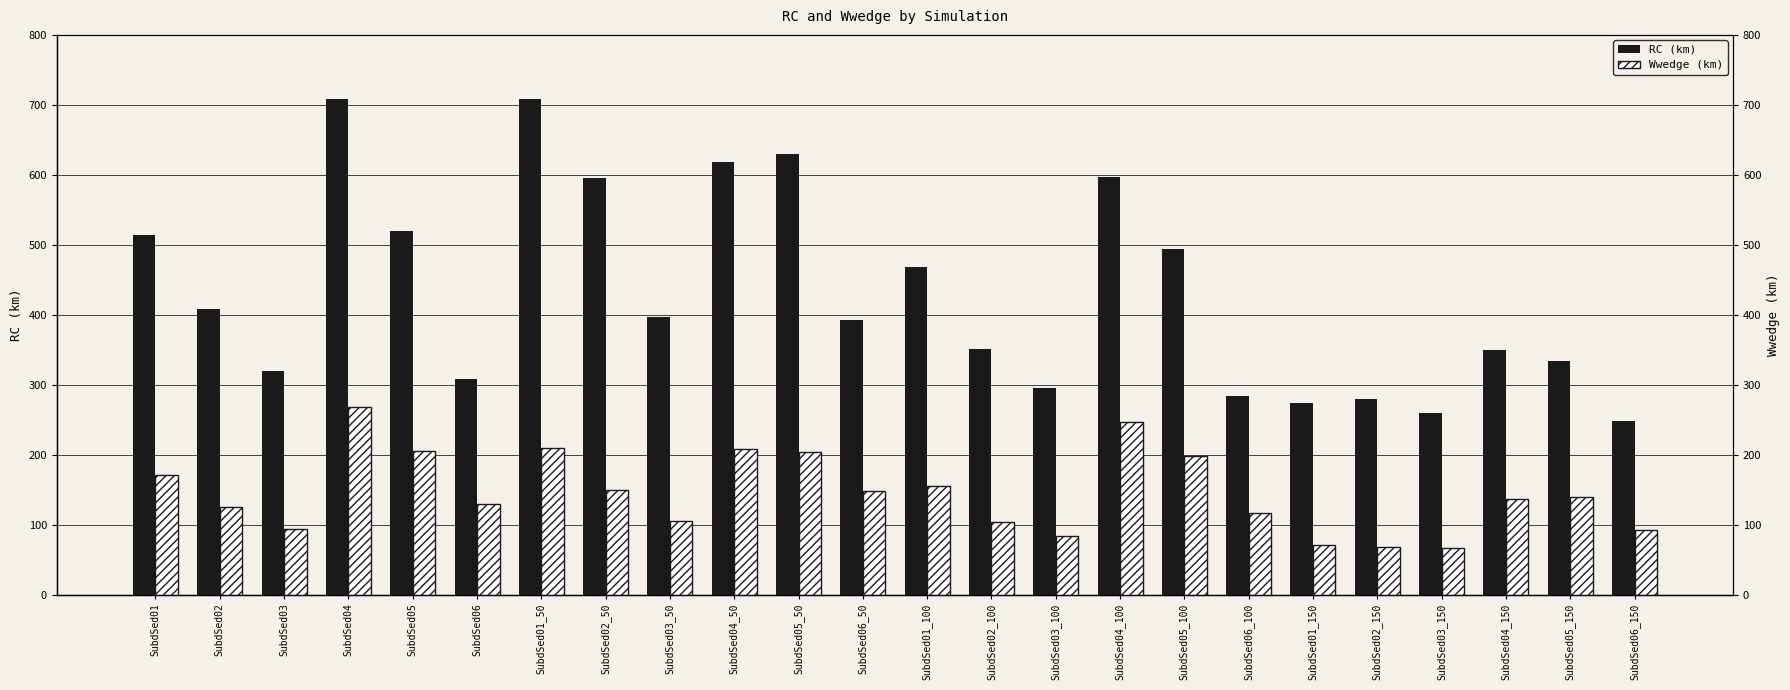

The value of Wwedge (km) at SubdSed01 is 62.7. True or false?

False